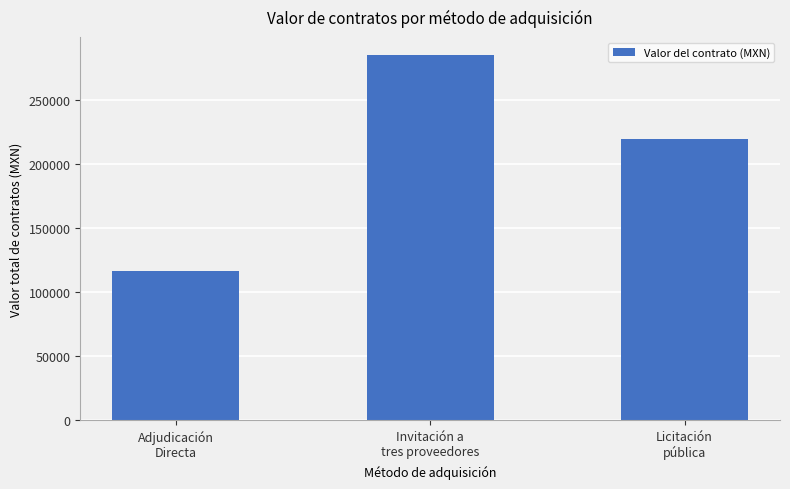

Approximately how many times larger is the value at Licitación
pública compared to Invitación a
tres proveedores?

0.8